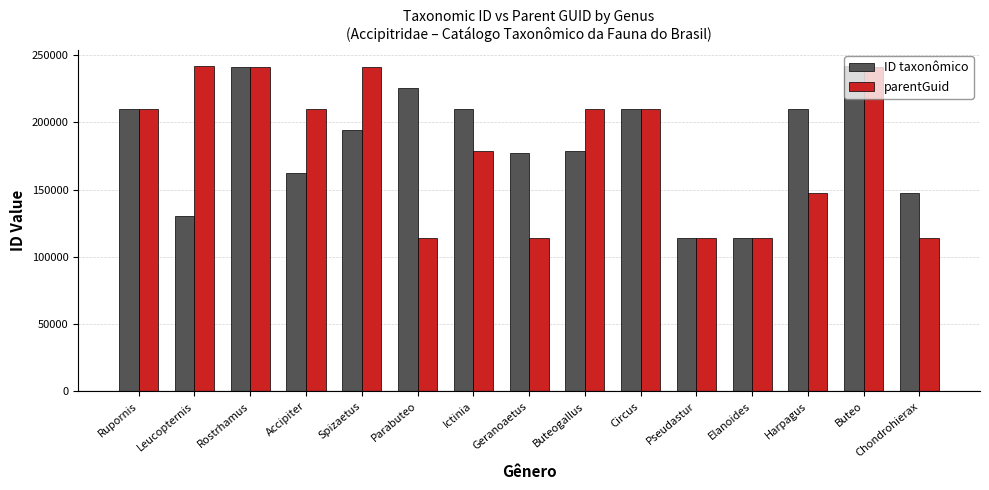

Which series changed the most between Parabuteo and Buteo?

parentGuid